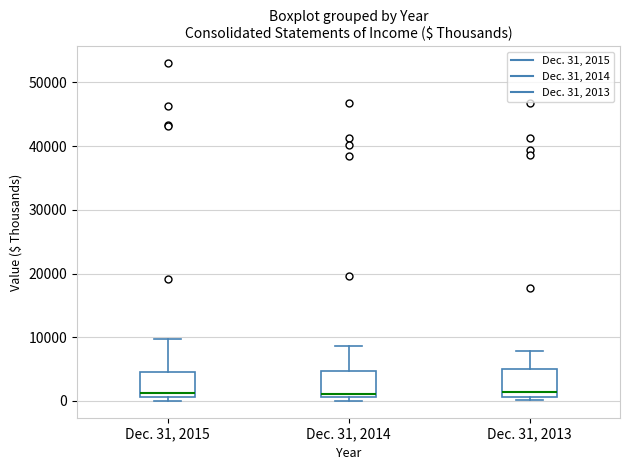

Where does the upper whisker of the box for Dec. 31, 2015 end on the y-axis? The values are not printed on the chart, so give them approximately, as read against the axis.

10000